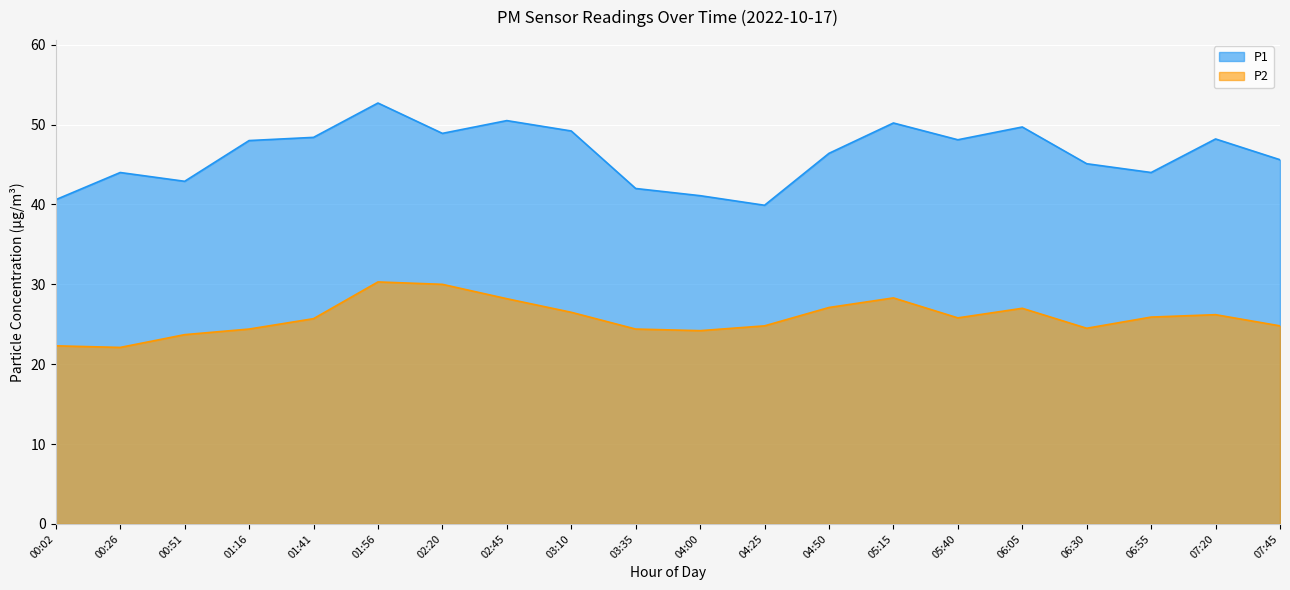

Is the value of P1 at 08:00 greater than the value of P2 at 14:00?

Yes